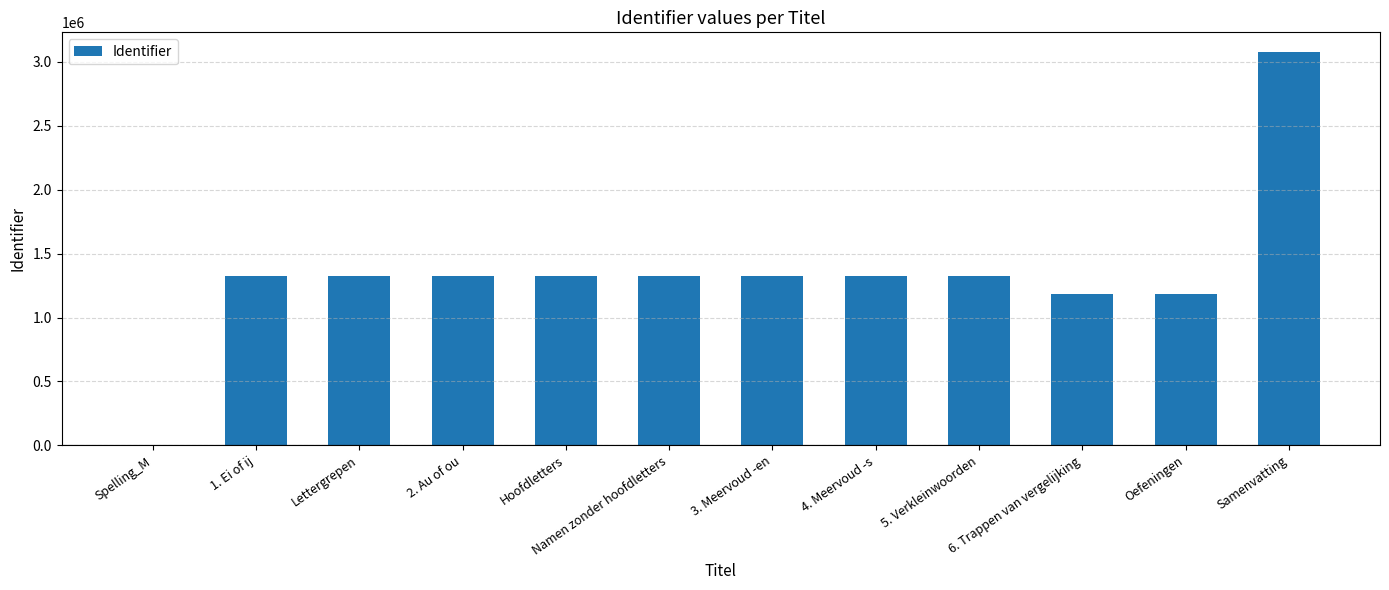

What value does the data have at Samenvatting, to the nearest 100?

3076400